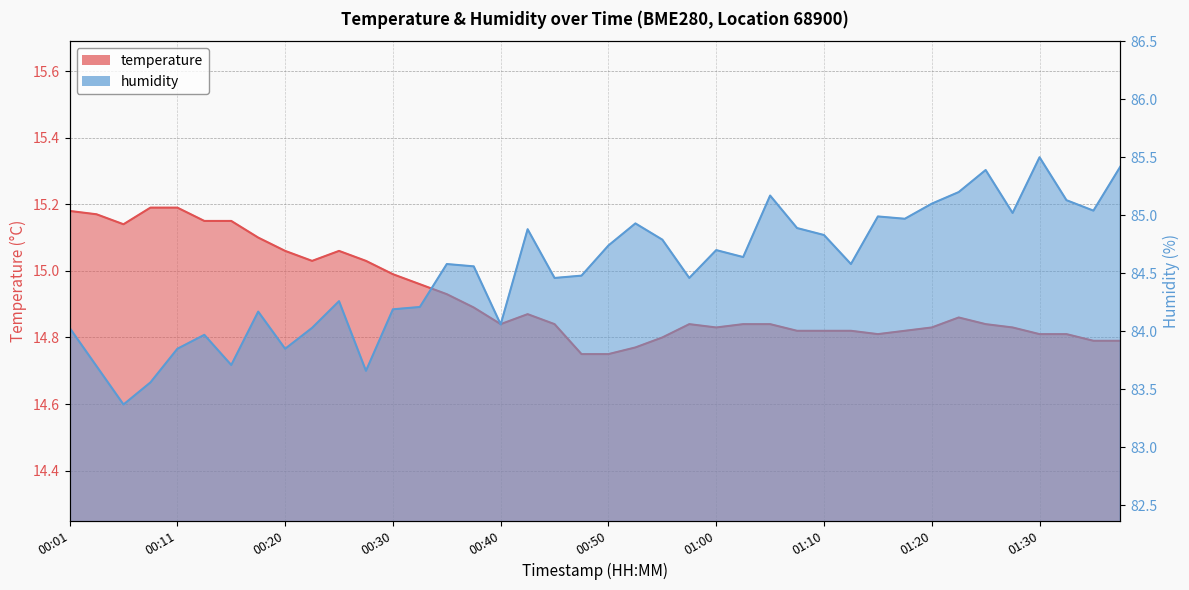

True or false: humidity has a value of 85.1 at 01:20.

True